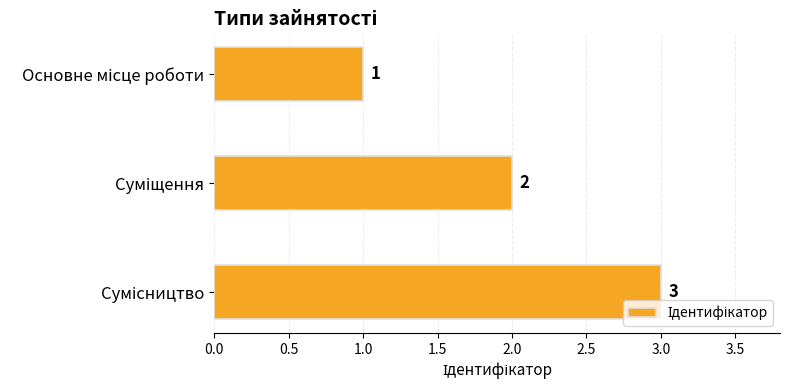

How many values are between 1 and 3?

3